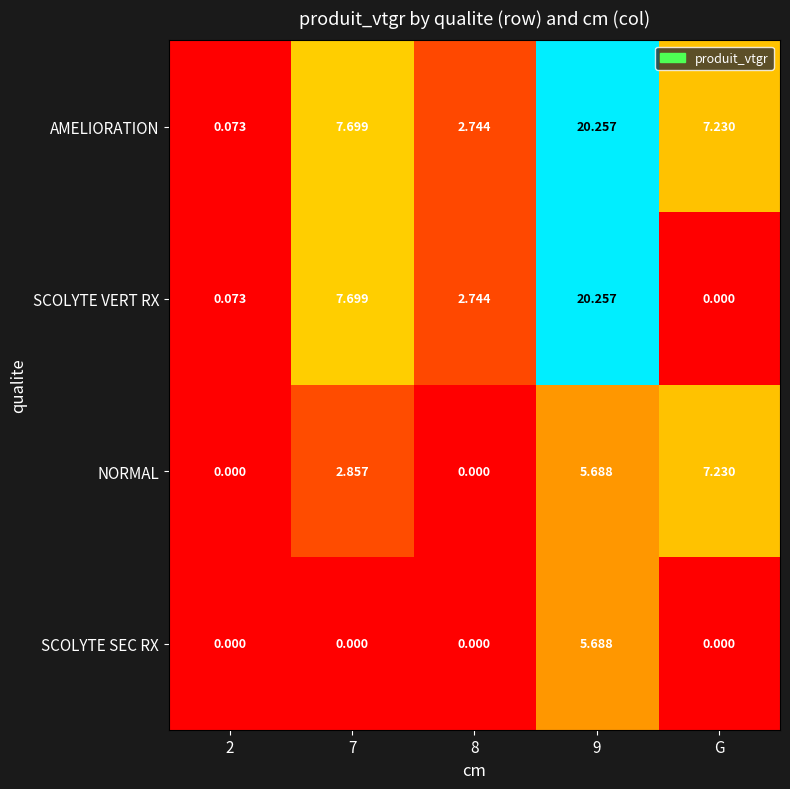

List the series in order of their overall mean, lowest first.

SCOLYTE SEC RX, NORMAL, SCOLYTE VERT RX, AMELIORATION